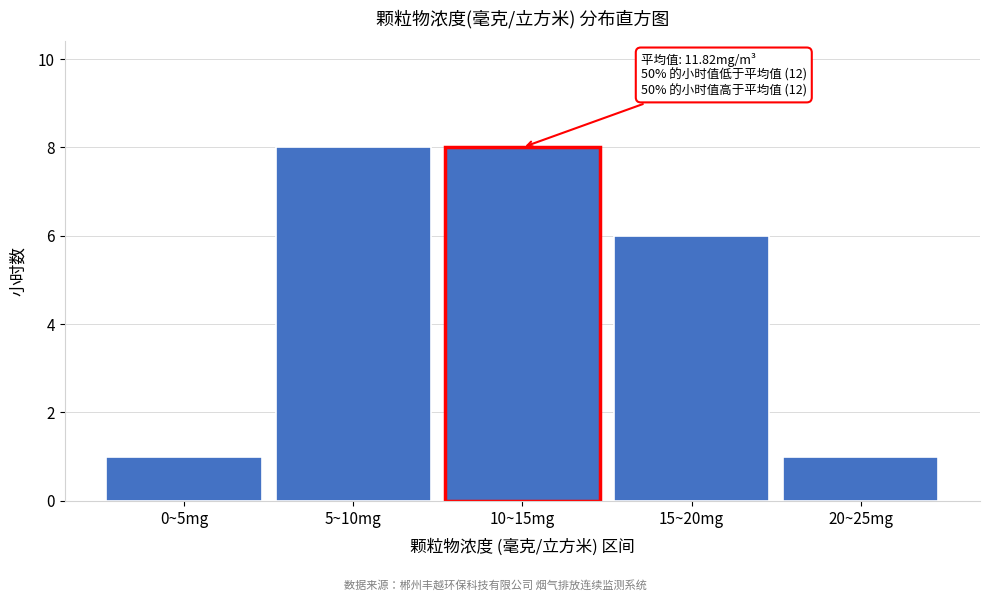

Reading left to right, extract all data points from this chart.

1	8	8	6	1